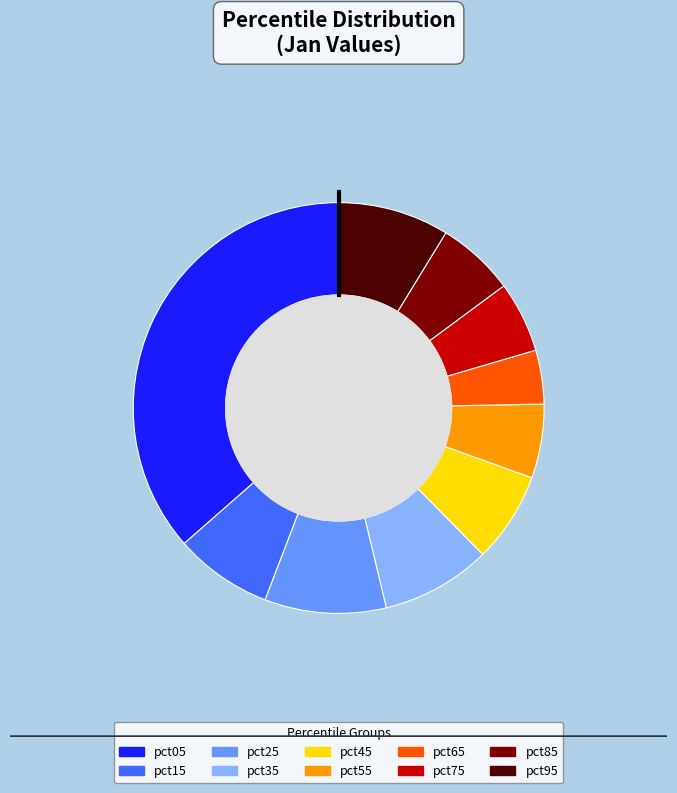

Which has a higher value, pct15 or pct95?

pct95